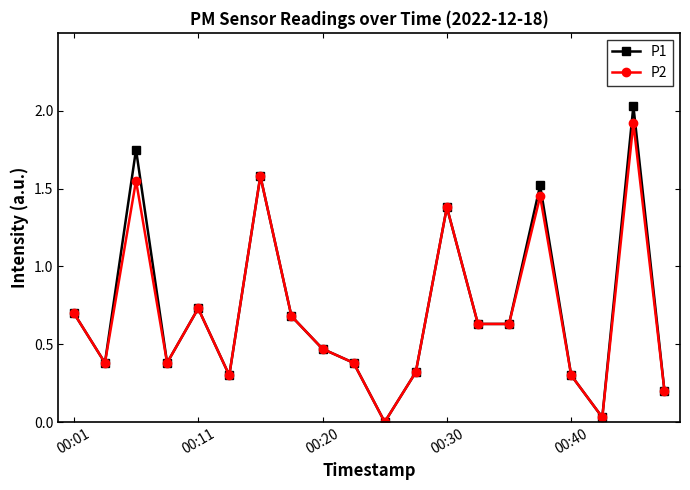

True or false: P2 has more than 0 interior local peaks.

True